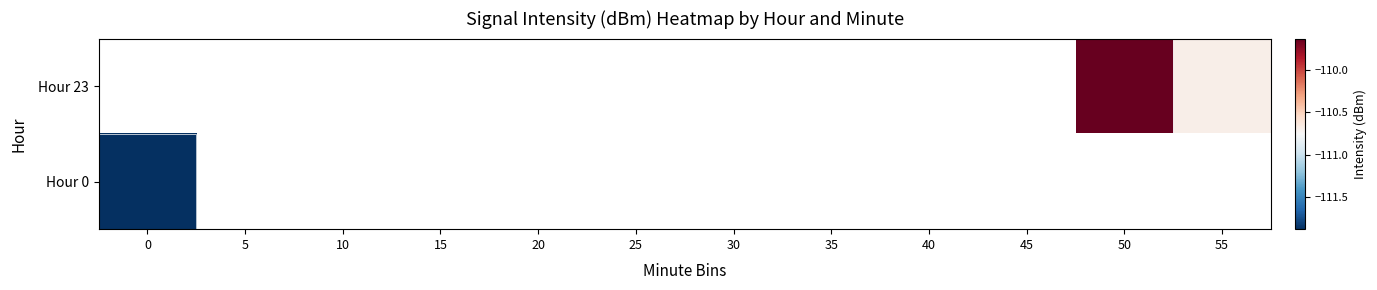

At which category does the chart reach its peak across all series?

50